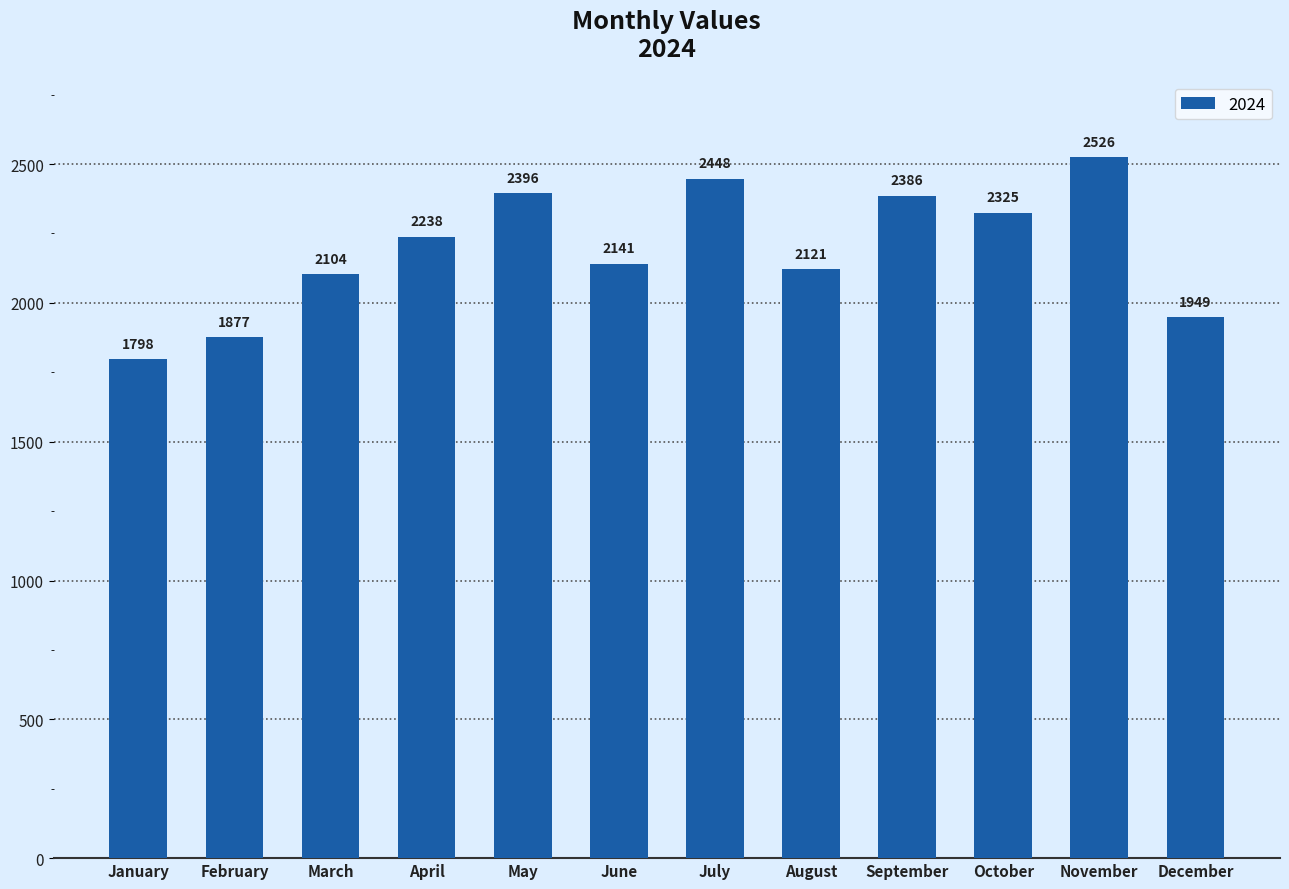

Approximately how many times larger is the value at August compared to October?

0.9